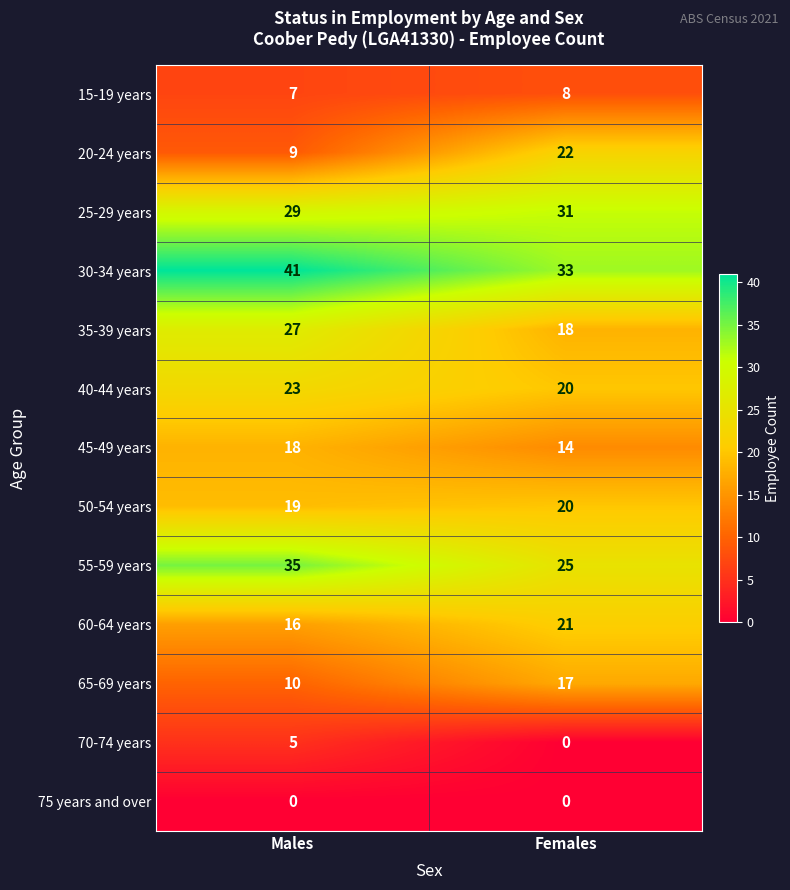

At which label does 70-74 years reach its minimum?

Females